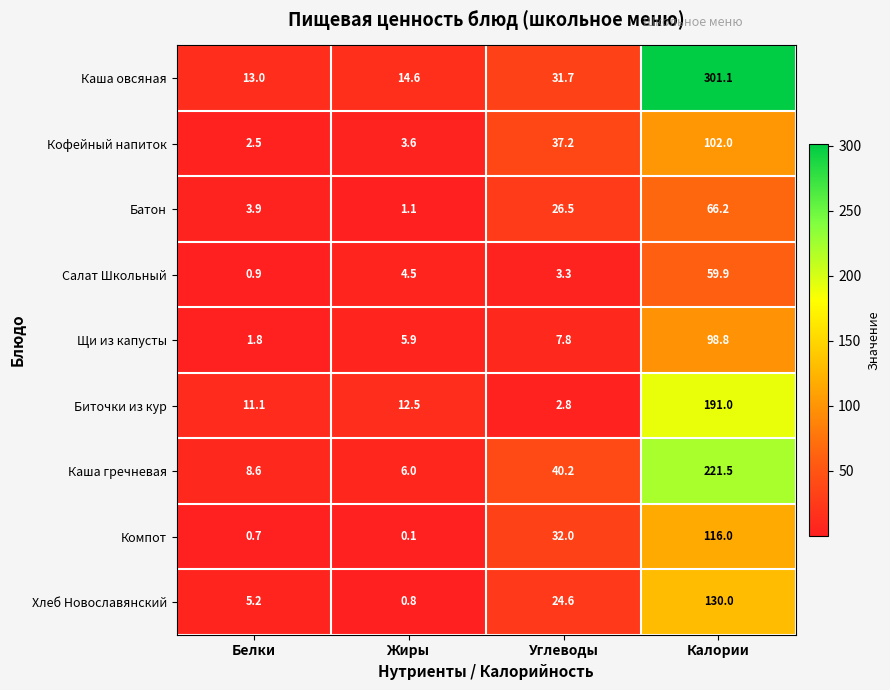

Where is Кофейный напиток nearest to the value 52?

Углеводы